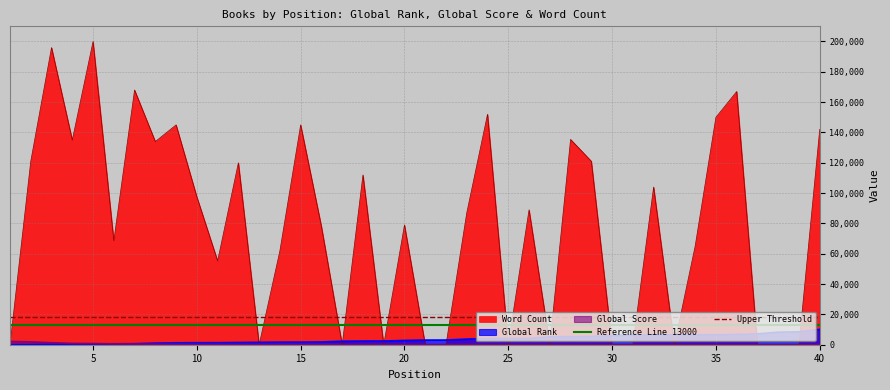

What is the maximum value for Word Count?

200000